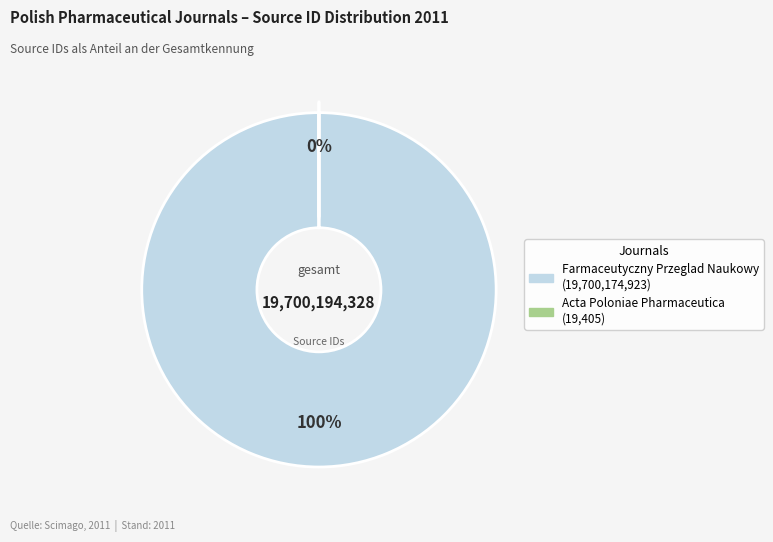

Which has a higher value, Farmaceutyczny Przeglad Naukowy or Acta Poloniae Pharmaceutica?

Farmaceutyczny Przeglad Naukowy